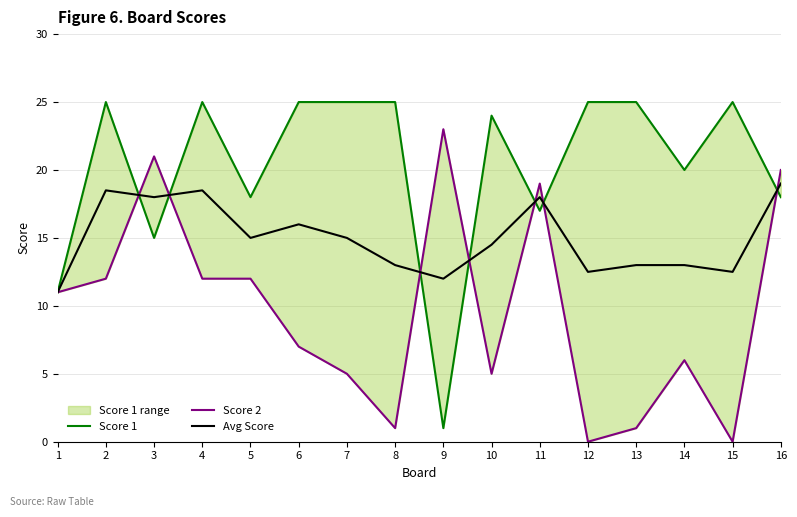

Rank the series by their average value, from highest to lowest.

Score 1, Avg Score, Score 2